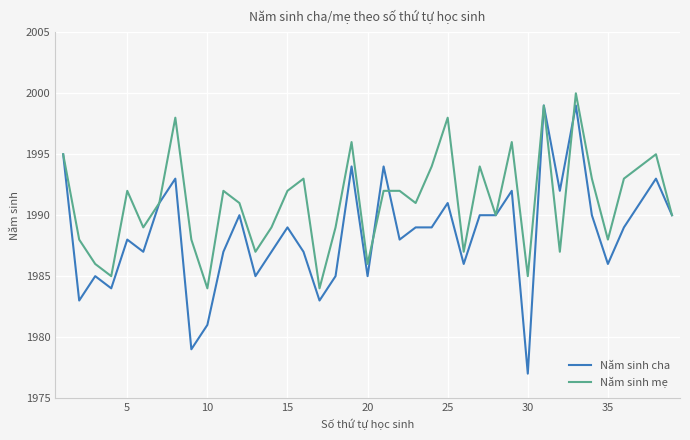

Which series has the largest range (max minus min)?

Năm sinh cha